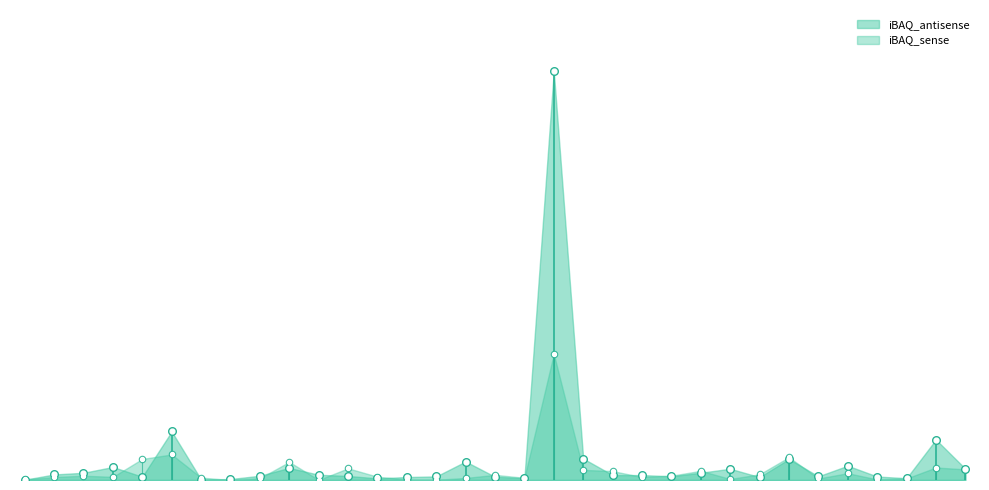

Which series contains the highest Y value?

iBAQ_antisense